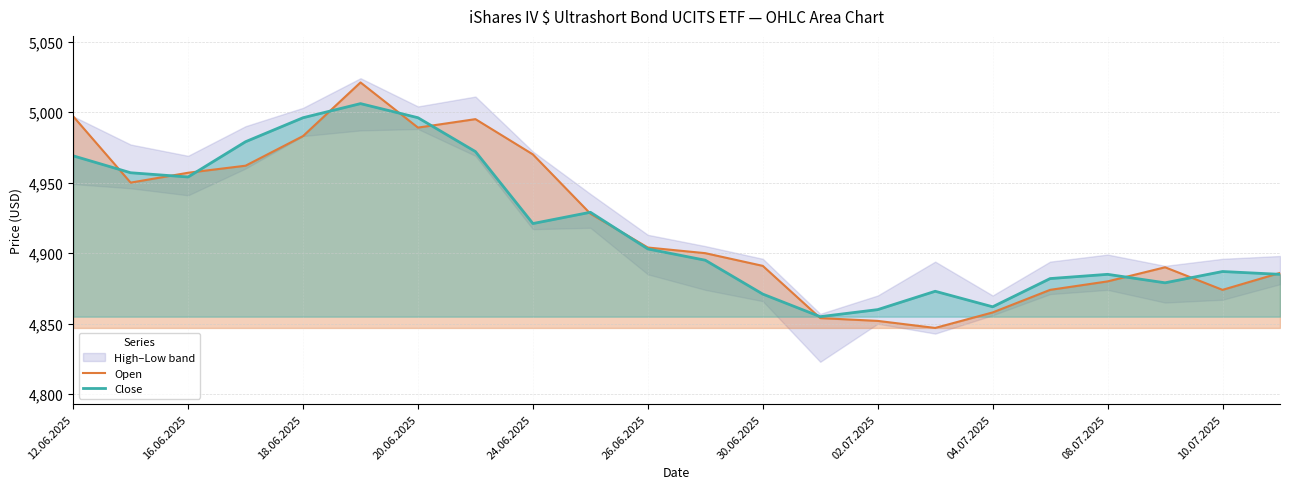

What is the lowest value of the Close series?

4855